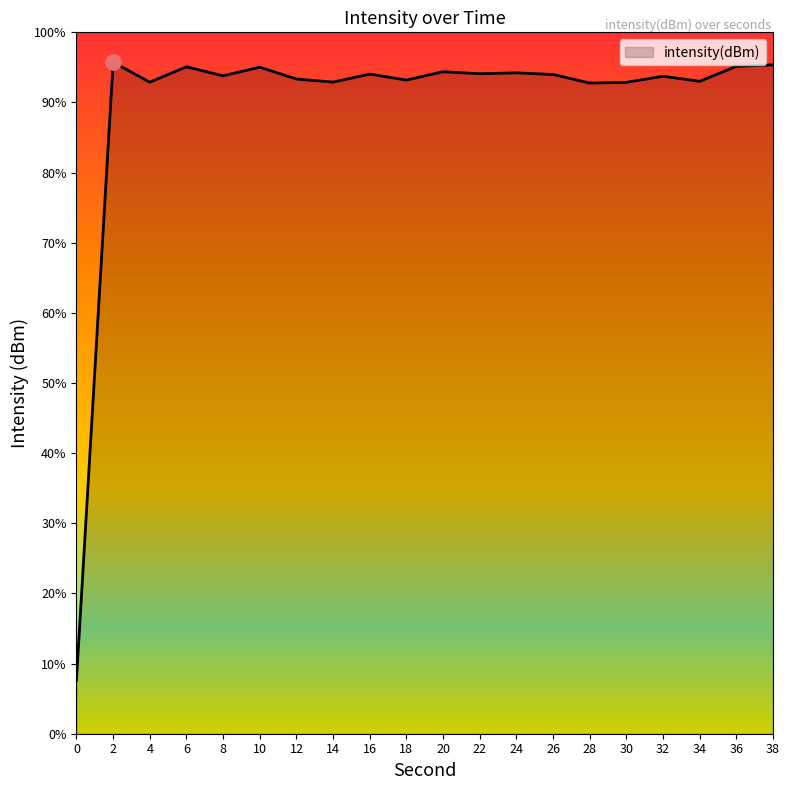

What is the change in value from 22 to 34?

-1.3